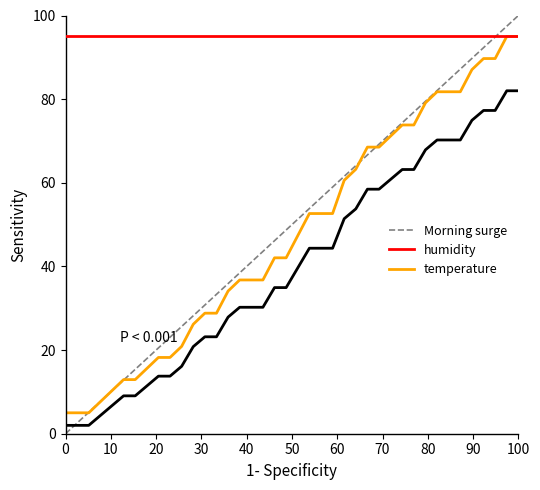

Is this an area chart (filled region under the line)?

No